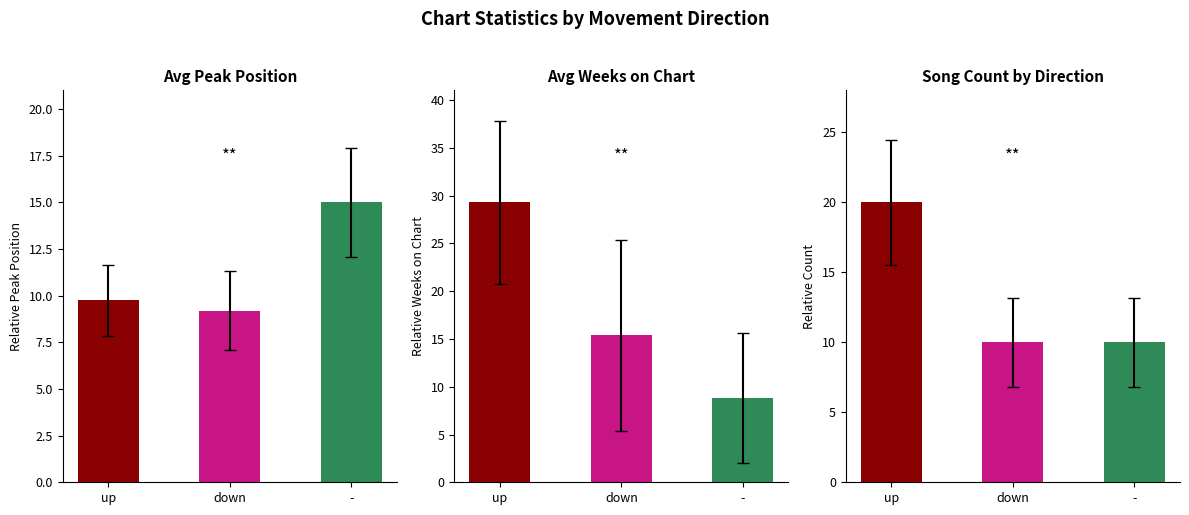

What is the sum of the Avg Weeks on Chart values at down and -?

24.2